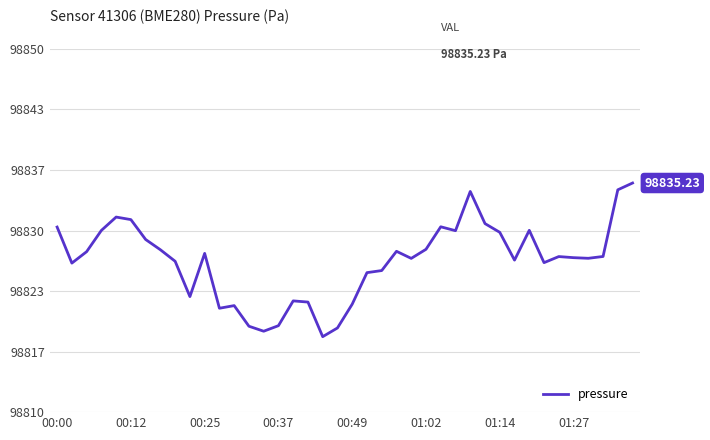

What is the difference between the maximum and minimum values?

16.9